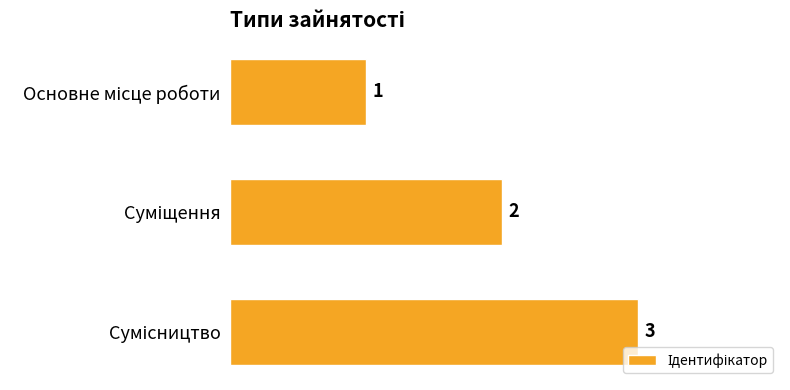

What is the greatest value displayed?

3